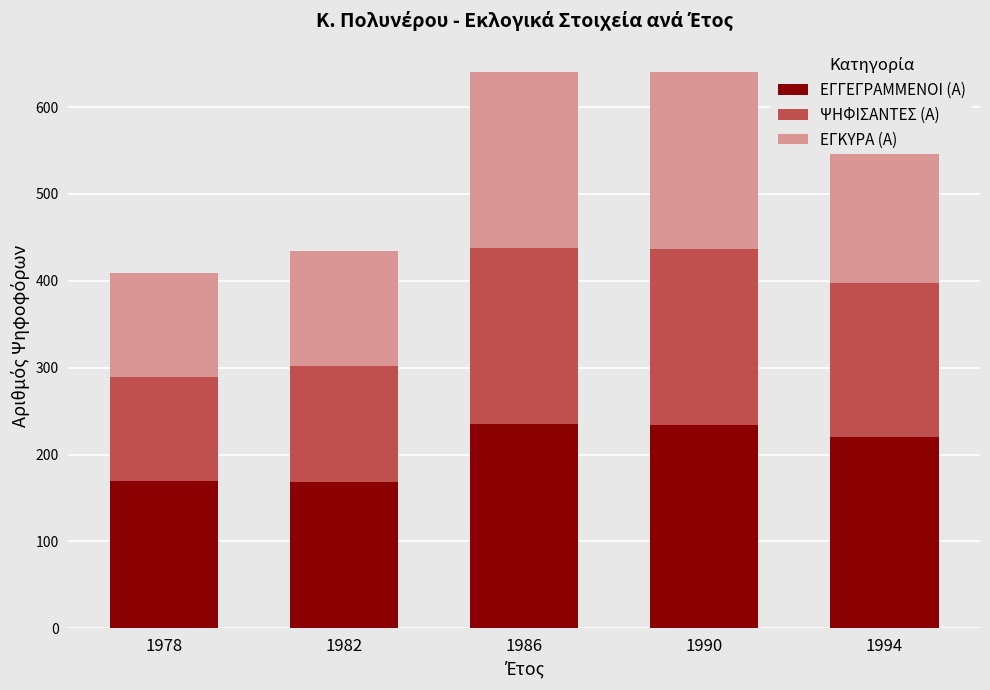

How many bars are there in total?

5